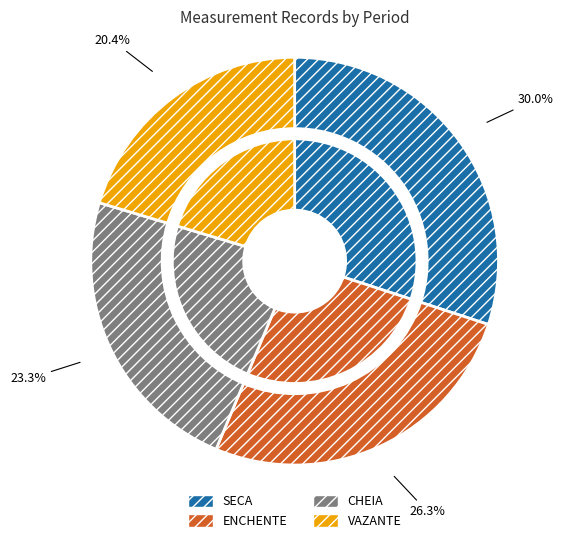

How many segments does this pie chart have?

4